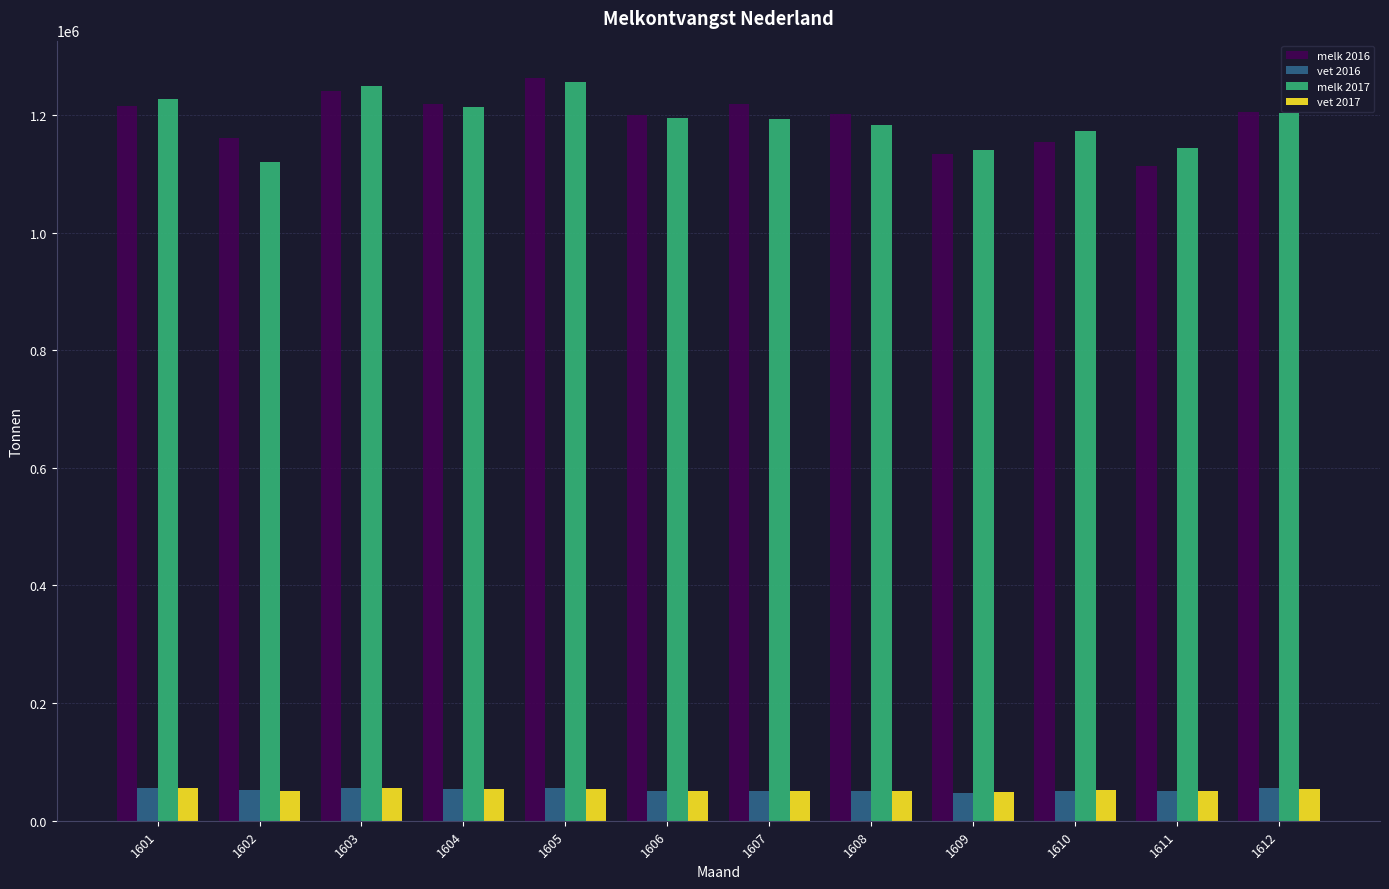

What is the difference between the second highest and minimum values in the melk 2017 series?

128070.6